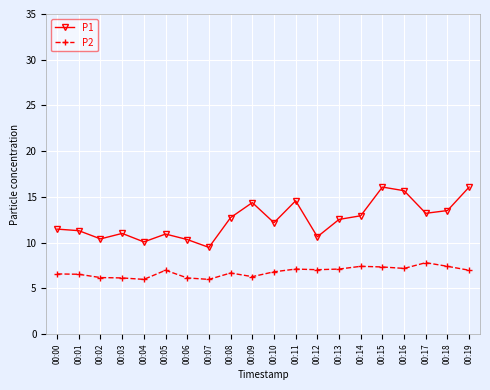

What is the average value of the P2 series?

6.8